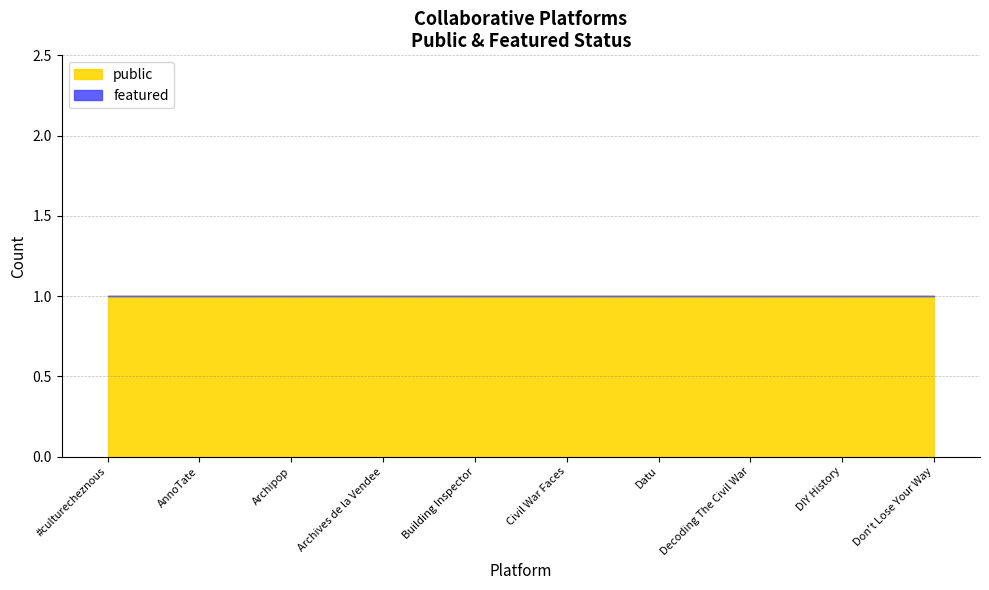

Reading left to right, transcribe all the data shown in this chart.

public: 1	1	1	1	1	1	1	1	1	1
featured: 0	0	0	0	0	0	0	0	0	0